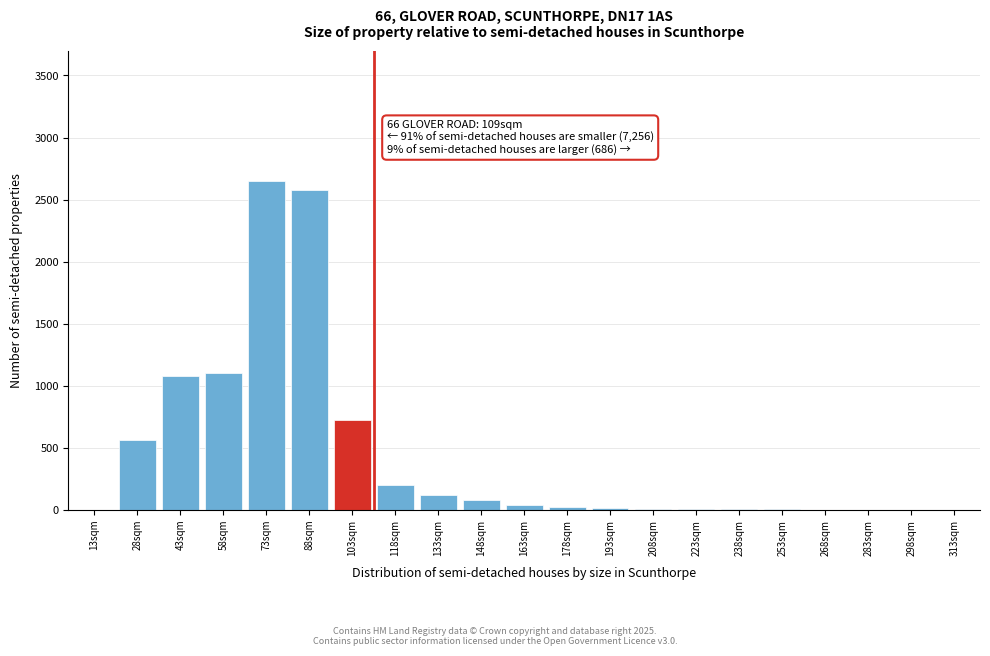

Is it true that the value at 13sqm is 1175?

False